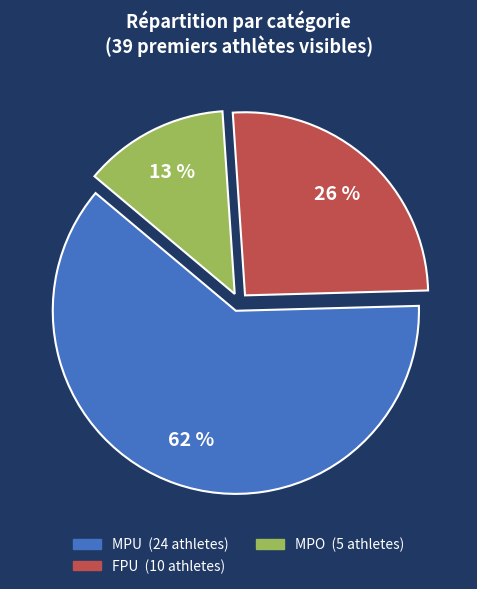

How many segments does this pie chart have?

3